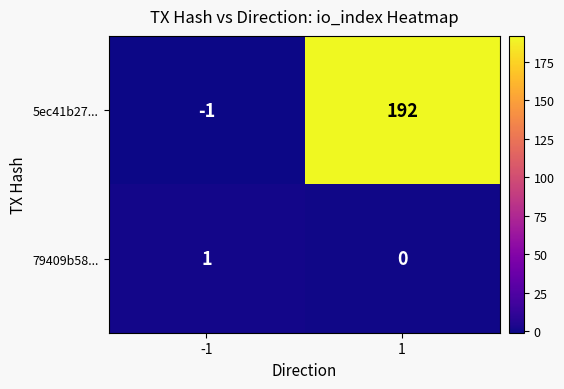

Which series has the largest range (max minus min)?

5ec41b27...